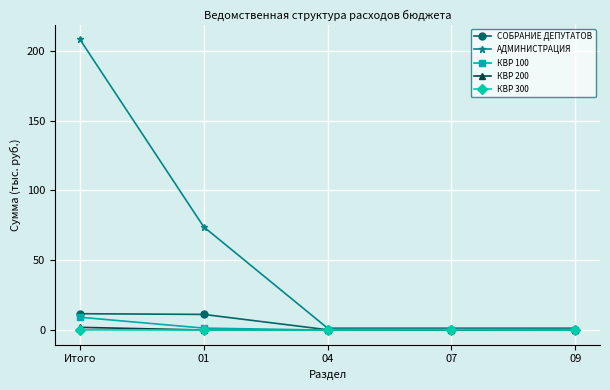

What is the spread (max minus min) of values at 04?

1.4